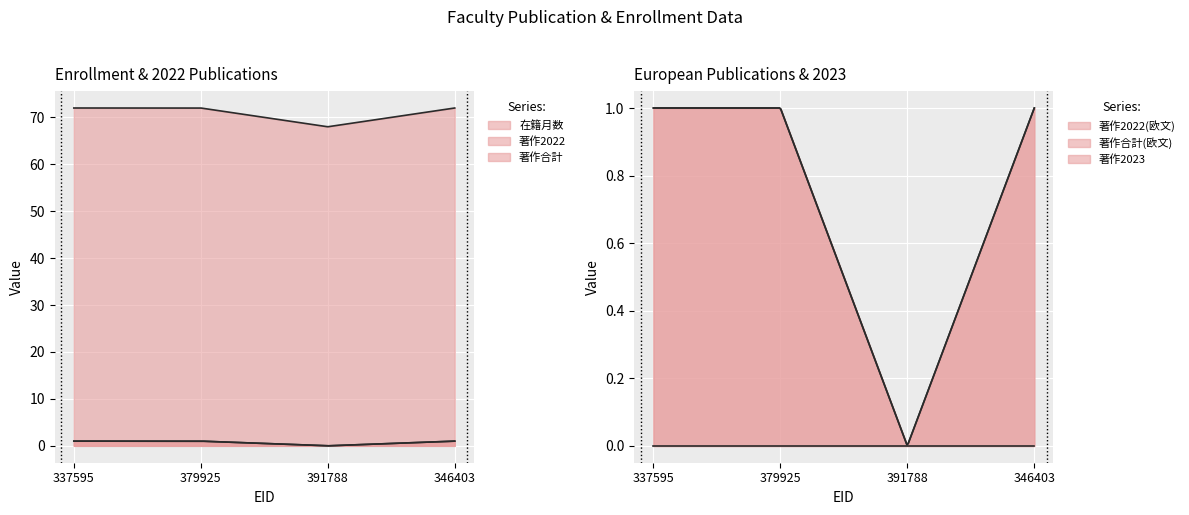

At which label is 著作2022 closest to 0?

391788